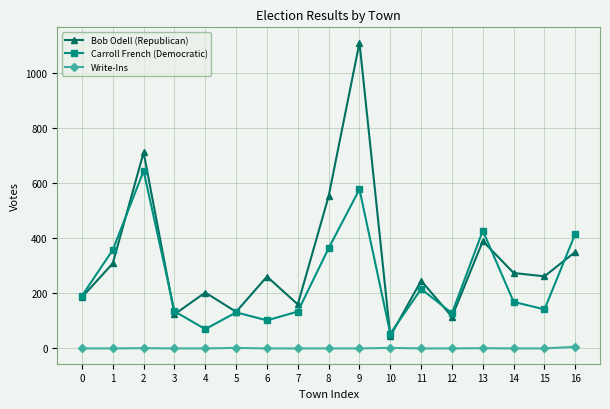

Is the value of Bob Odell (Republican) at 5 greater than the value of Write-Ins at 5?

Yes